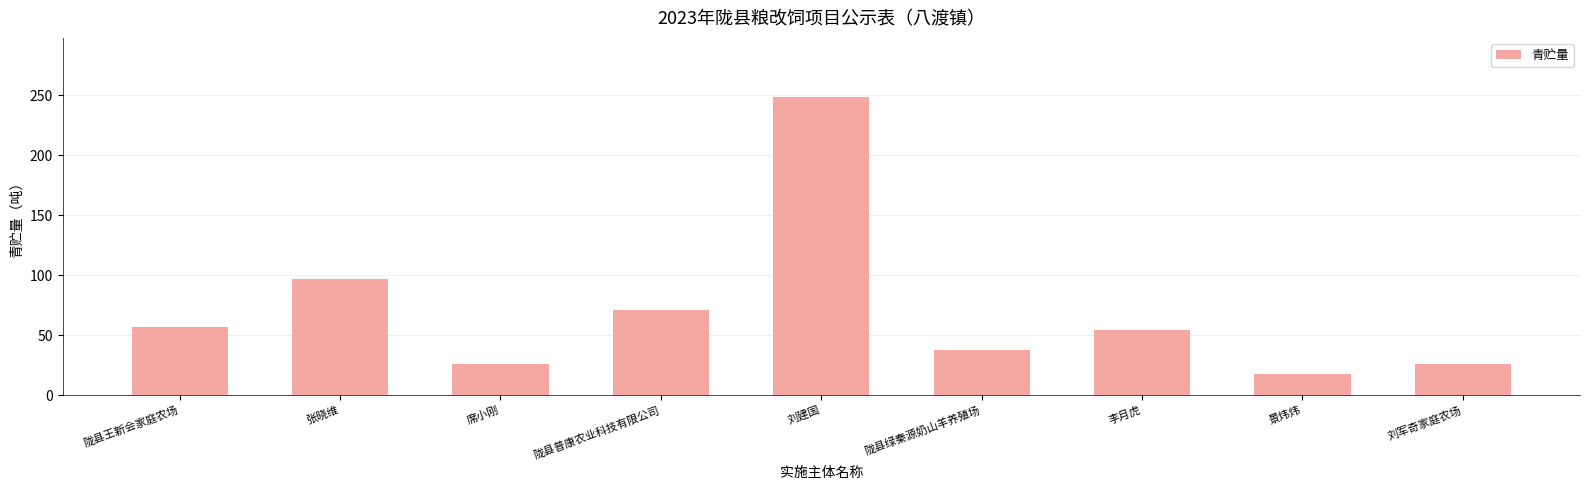

What is the label of the 4th bar from the right?

陇县绿秦源奶山羊养殖场